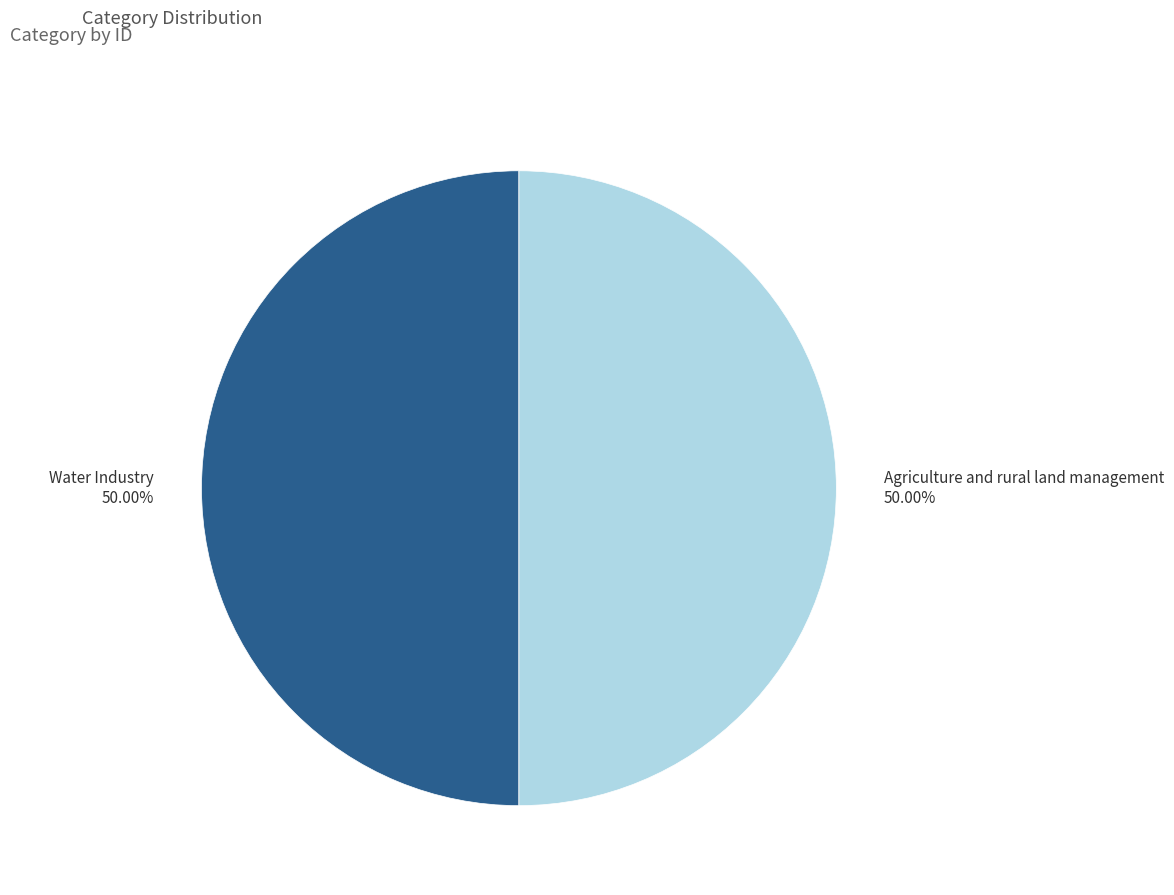

Do Agriculture and rural land management 50.00% and Water Industry 50.00% together represent more than half of the pie?

Yes